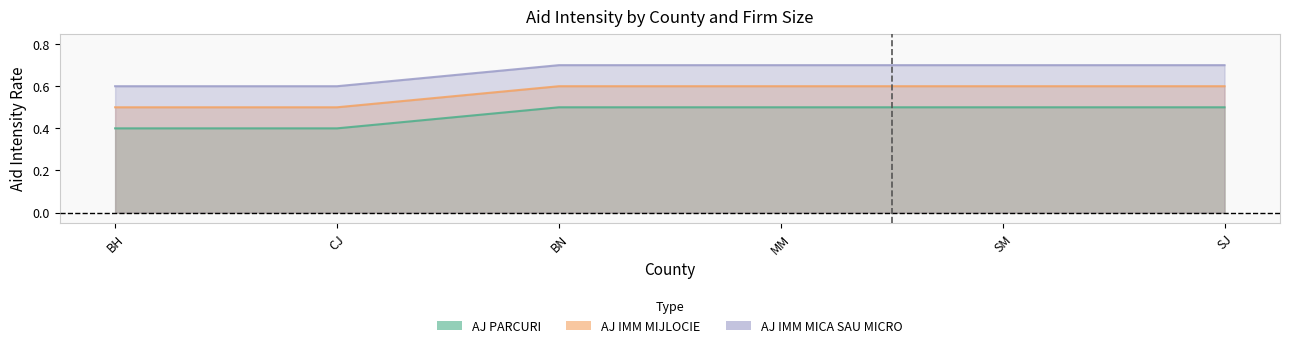

Reading right to left, list all the values displayed in this chart.

AJ PARCURI: SJ=0.5	SM=0.5	MM=0.5	BN=0.5	CJ=0.4	BH=0.4
AJ IMM MIJLOCIE: SJ=0.6	SM=0.6	MM=0.6	BN=0.6	CJ=0.5	BH=0.5
AJ IMM MICA SAU MICRO: SJ=0.7	SM=0.7	MM=0.7	BN=0.7	CJ=0.6	BH=0.6